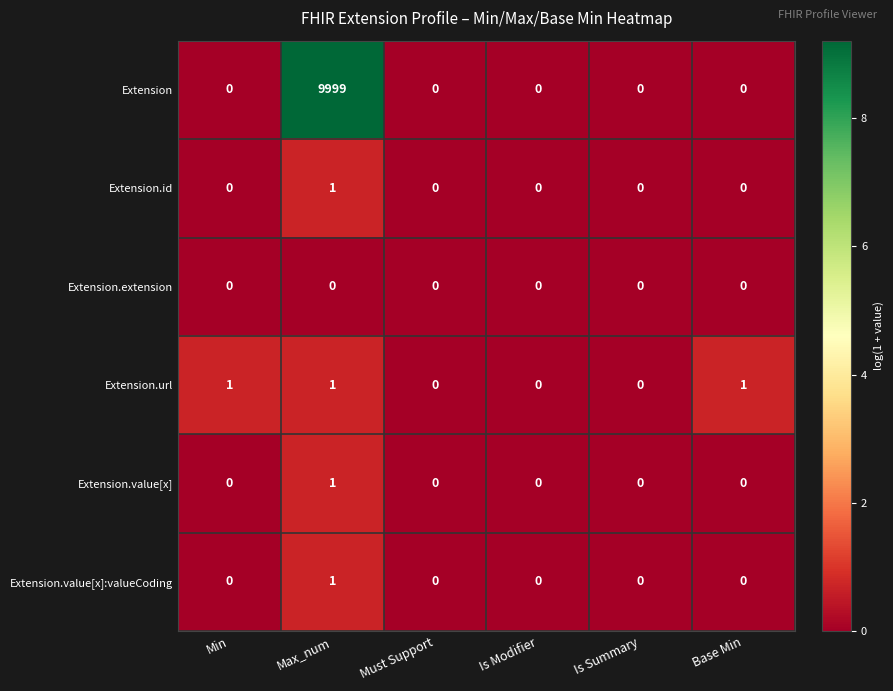

What is the greatest value displayed?

9999